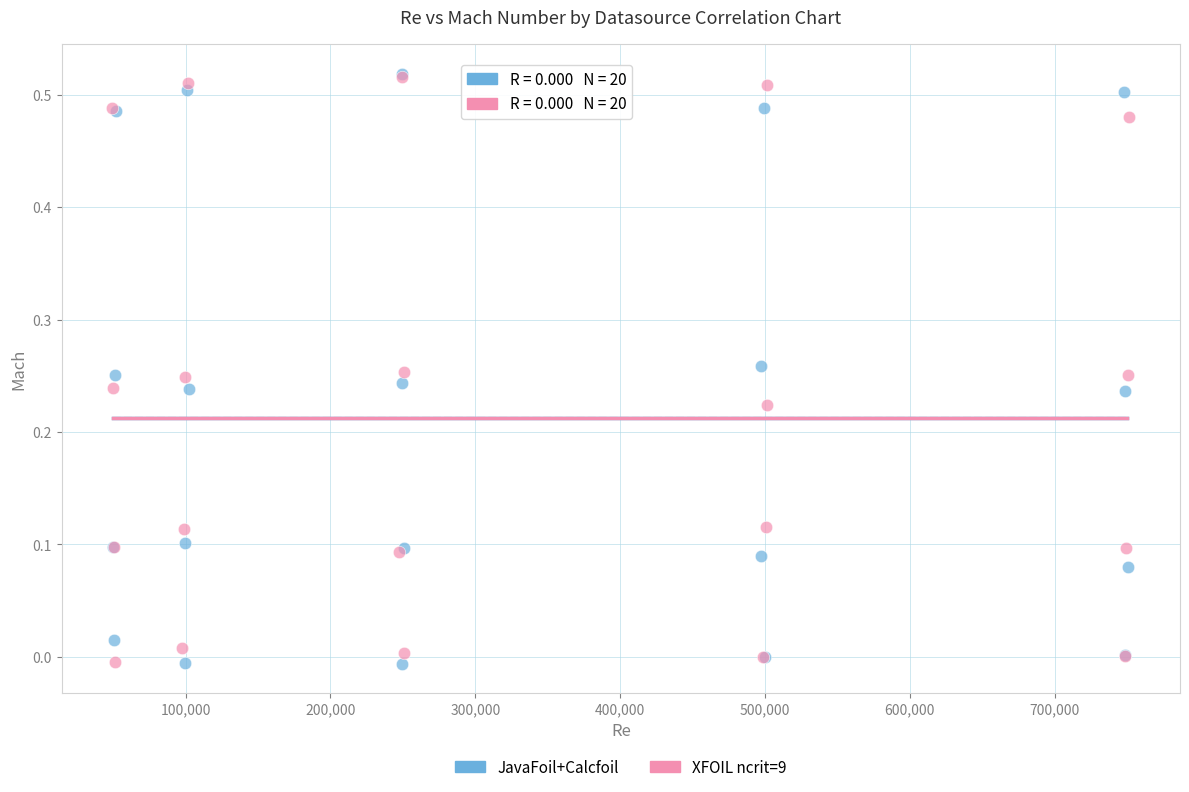

What are all the series names shown in the legend?

JavaFoil+Calcfoil, XFOIL ncrit=9